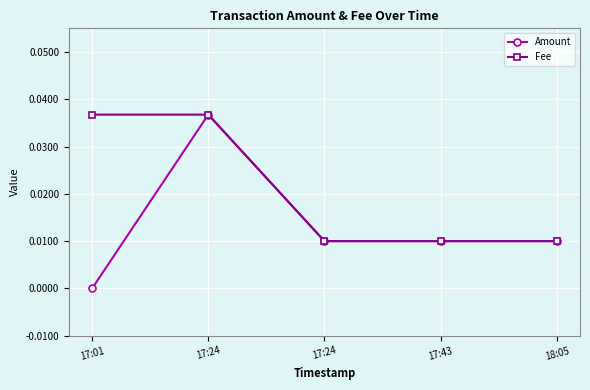

Which has a higher value, 17:24 or 17:01?

17:24